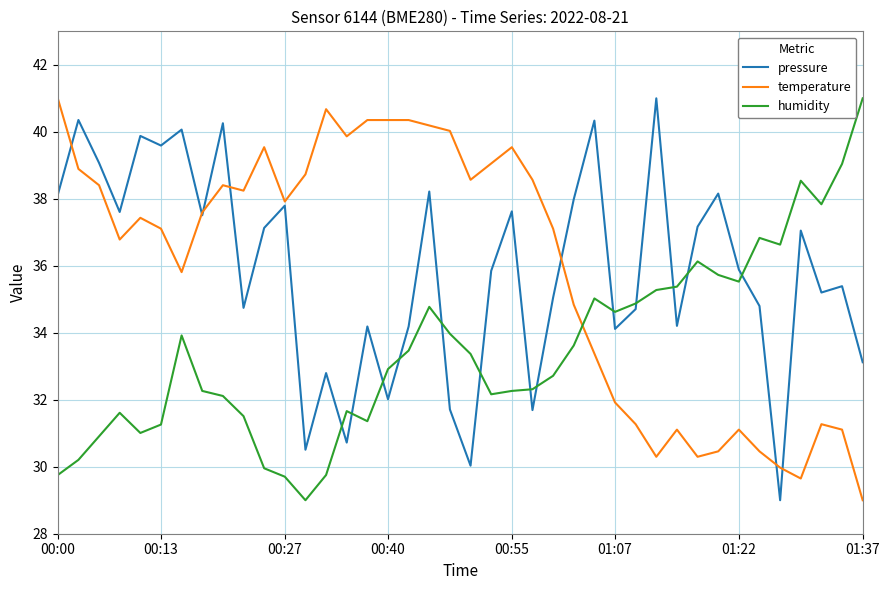

Count the number of data series in this chart.

3